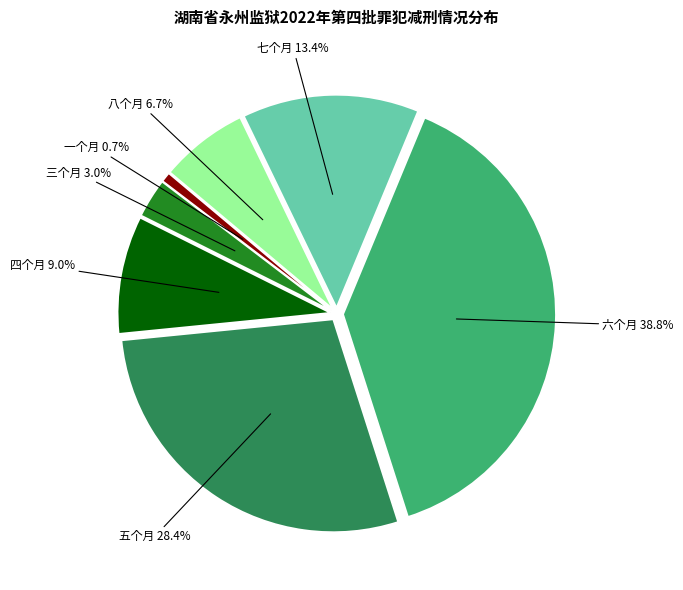

Is there any slice that represents more than half of the pie?

No